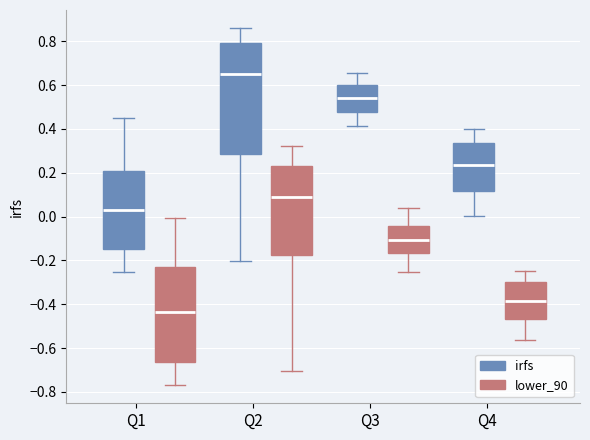

Reading left to right, transcribe this box plot: for each box, give where its median line is, the range the box spans, and where its two whiskers end, as read against the y-axis. The values are not printed on the chart, so give them approximately, as read against the axis.

Q1 (irfs): median 0.04, box -0.14 to 0.20, whiskers -0.26 to 0.44
Q1 (lower_90): median -0.44, box -0.66 to -0.22, whiskers -0.78 to 0.00
Q2 (irfs): median 0.66, box 0.28 to 0.80, whiskers -0.20 to 0.86
Q2 (lower_90): median 0.08, box -0.18 to 0.24, whiskers -0.70 to 0.32
Q3 (irfs): median 0.54, box 0.48 to 0.60, whiskers 0.42 to 0.66
Q3 (lower_90): median -0.10, box -0.16 to -0.04, whiskers -0.26 to 0.04
Q4 (irfs): median 0.24, box 0.12 to 0.34, whiskers 0.00 to 0.40
Q4 (lower_90): median -0.38, box -0.46 to -0.30, whiskers -0.56 to -0.24